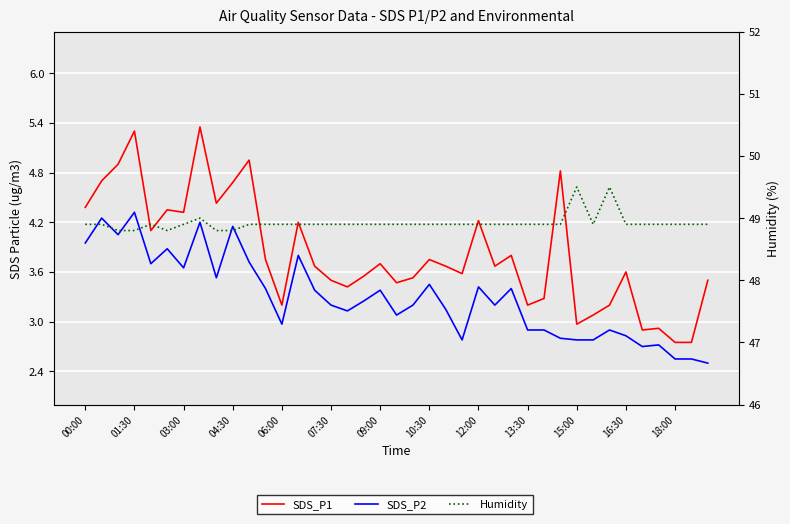

Is this an area chart (filled region under the line)?

No